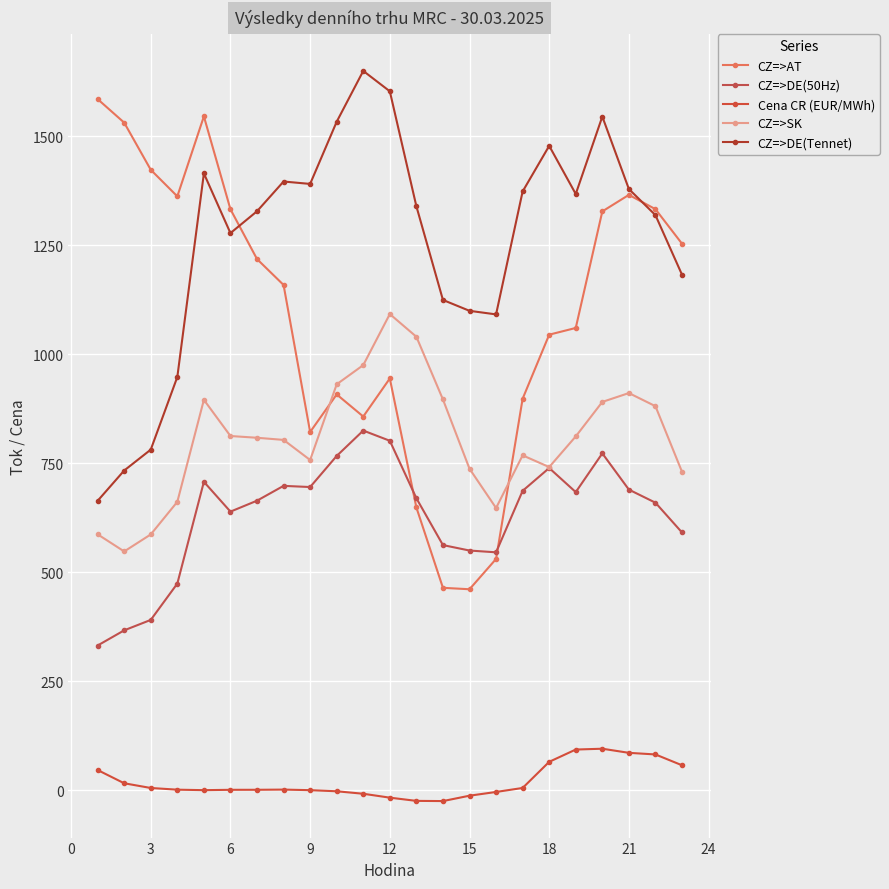

How many data points in CZ=>DE(50Hz) are less than 669?

11